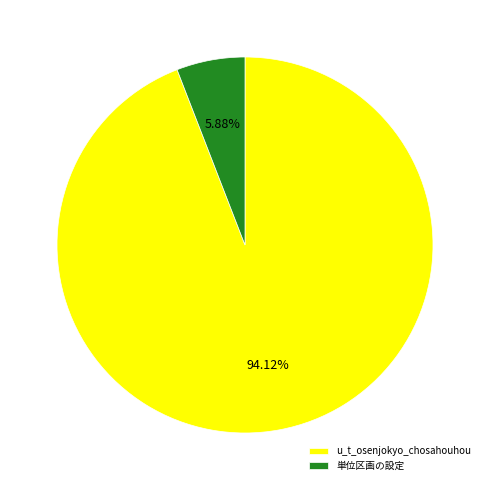

To the nearest percent, what percentage of the pie is u_t_osenjokyo_chosahouhou?

94%